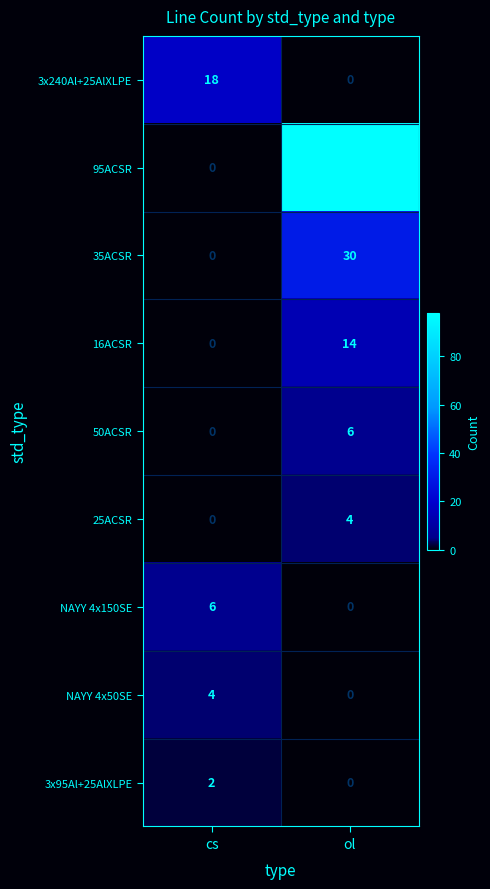

What is the sum of the 95ACSR values at ol and cs?

98